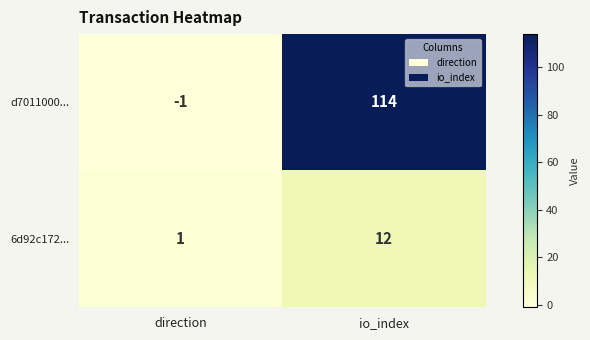

The value of 6d92c172... at io_index is 12. True or false?

True